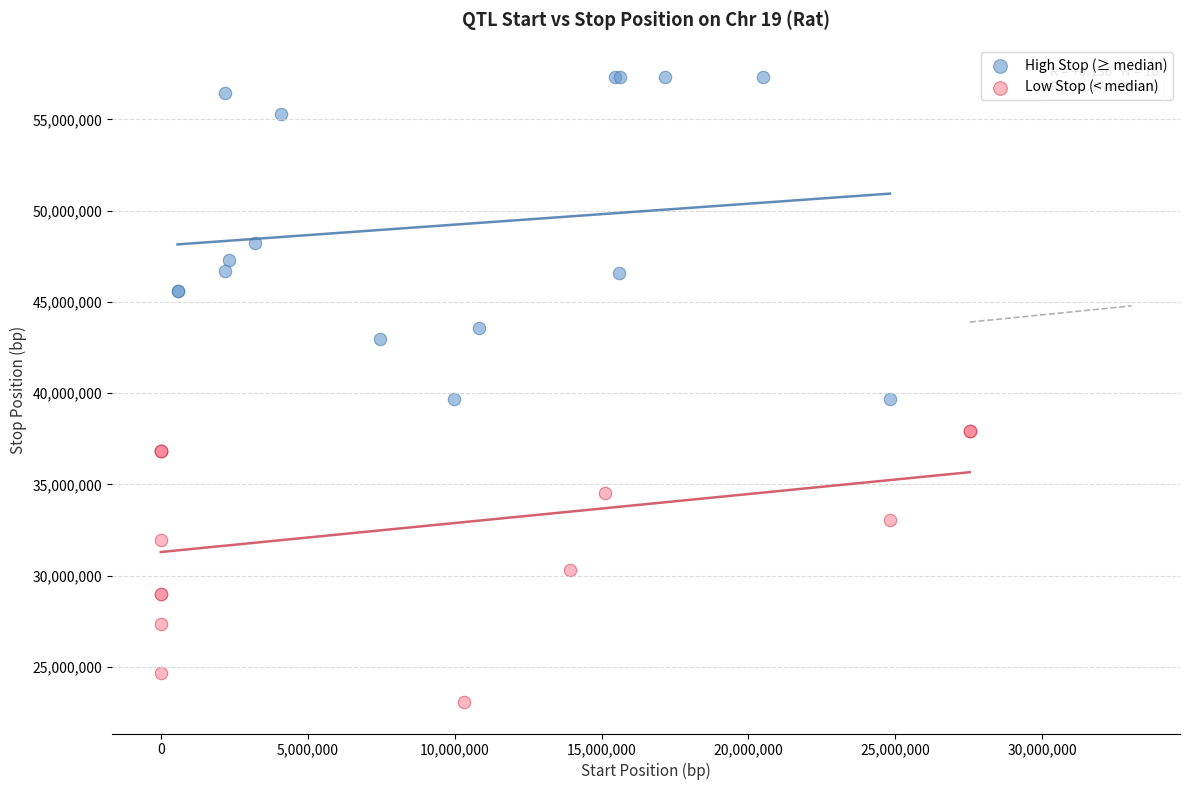

Which series contains the lowest Y value?

Low Stop (< median)